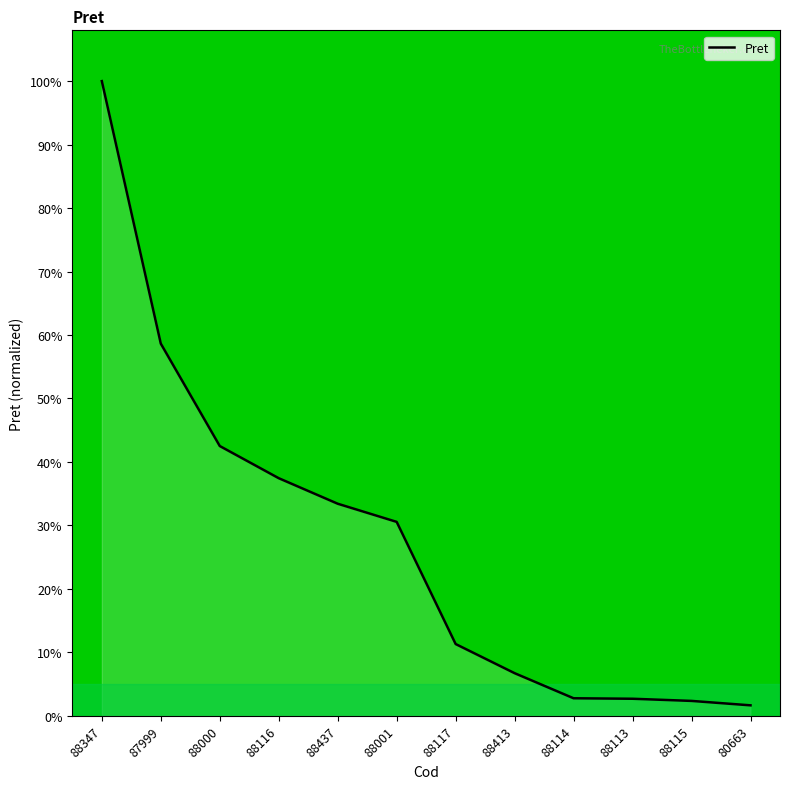

What position from the left is 88413?

8